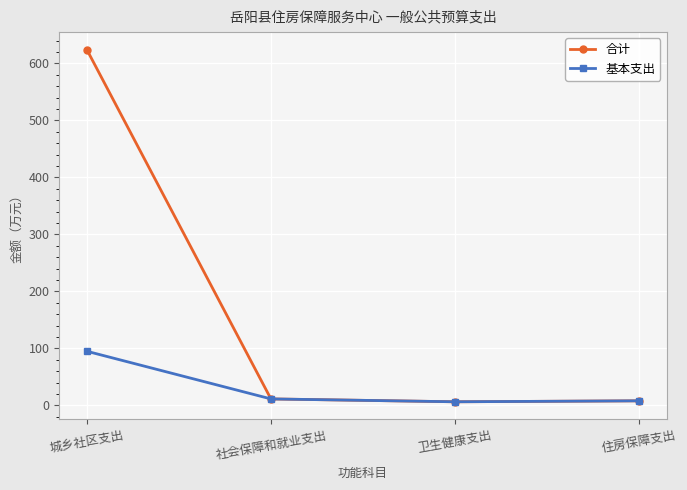

What is the average value of the 合计 series?

162.4